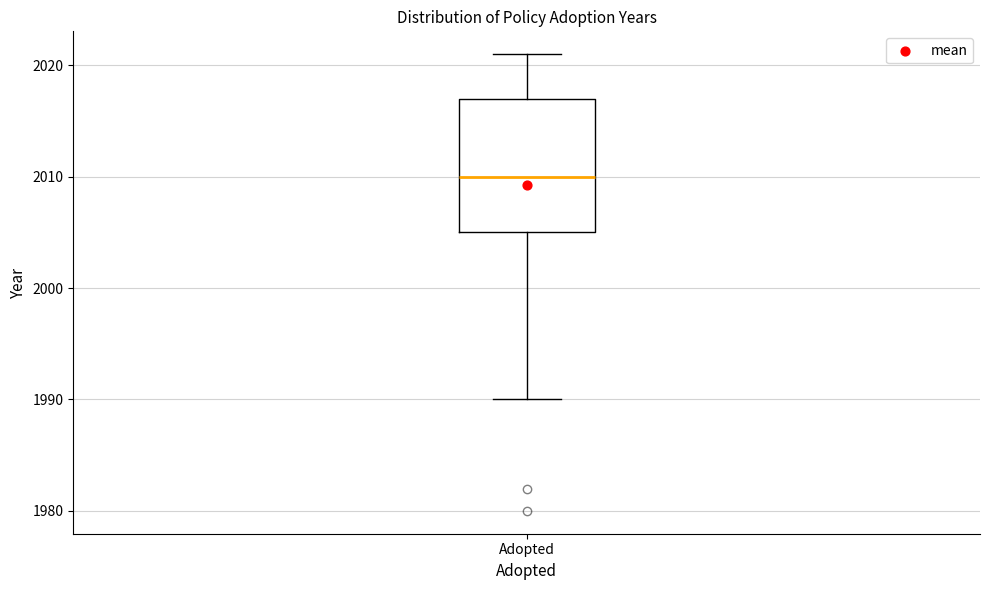

Read this box plot against the y-axis: the position of the median line, the range covered by the box, and the ends of both whiskers. The values are not printed on the chart, so give them approximately, as read against the axis.

median 2010, box 2005 to 2017, whiskers 1990 to 2021